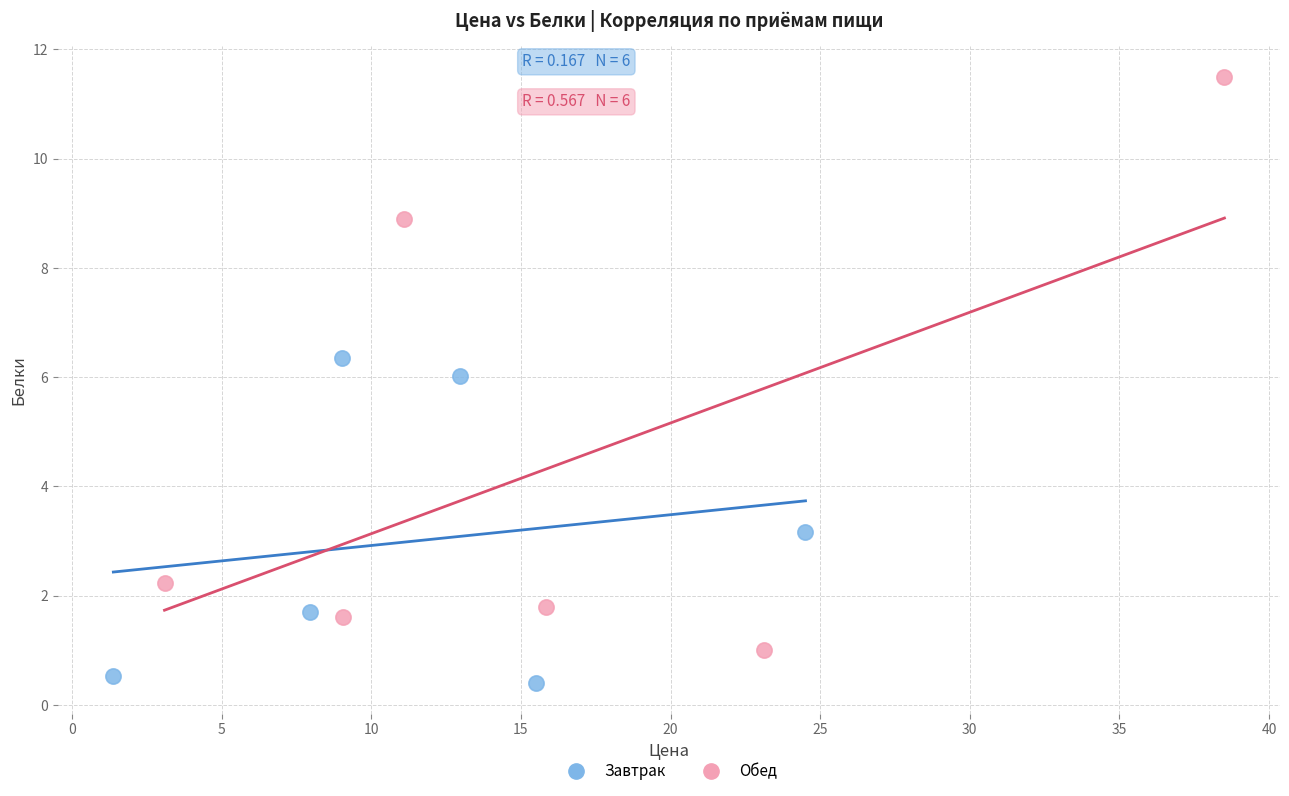

Which series has the largest Y range (max minus min)?

Обед